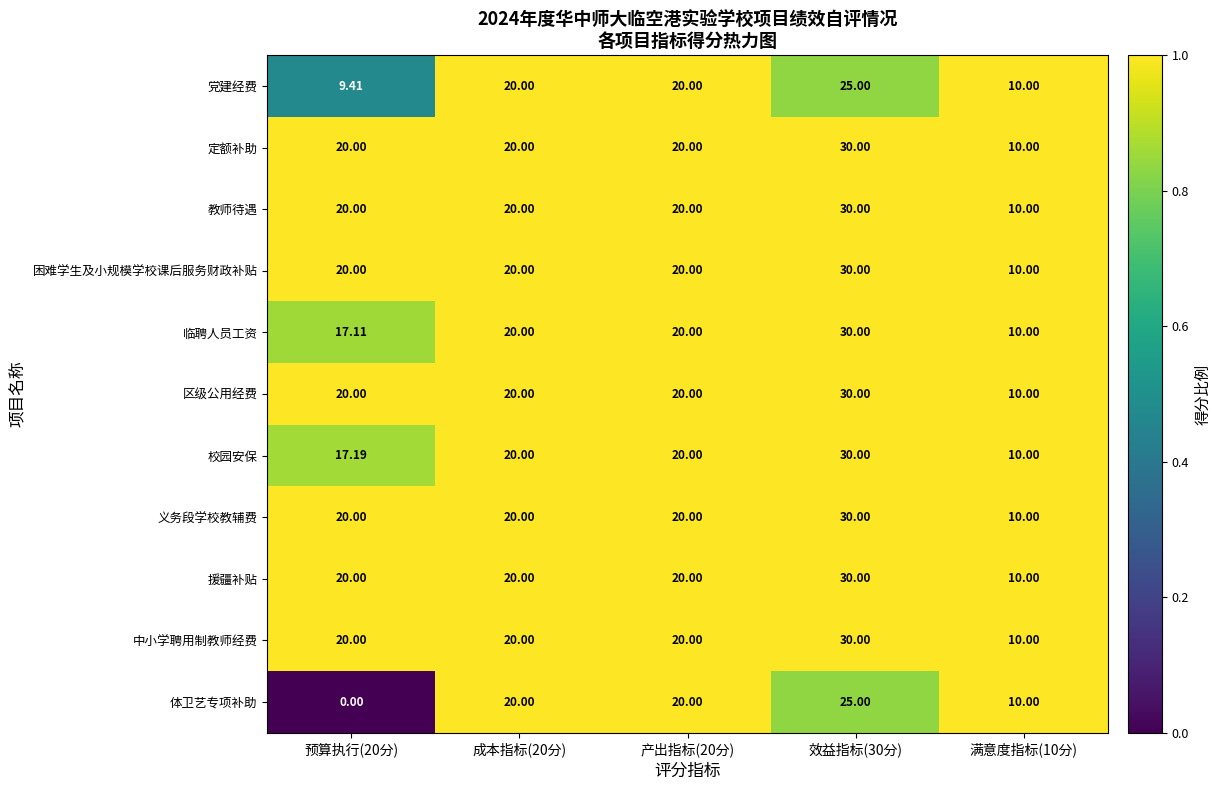

Which series has the widest spread of values?

体卫艺专项补助